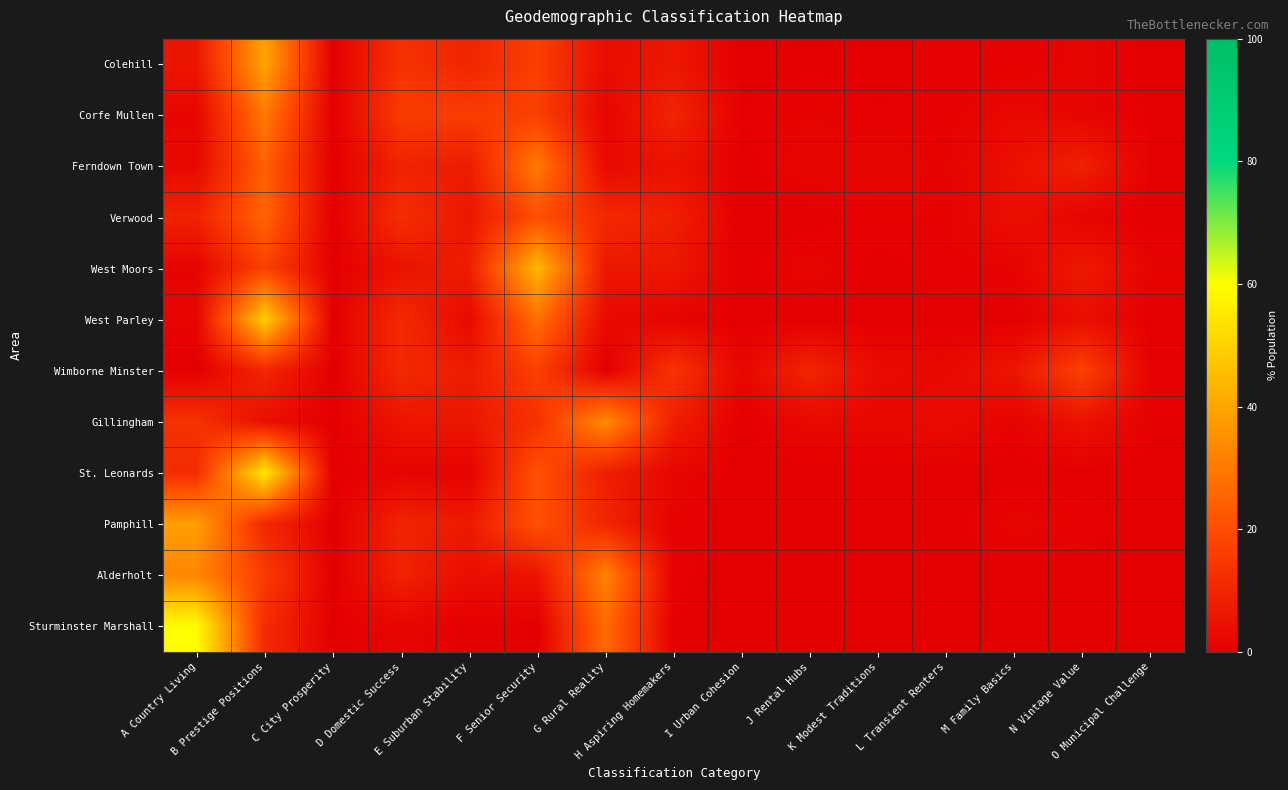

What is the difference between the highest and lowest values at G Rural Reality?

34.4